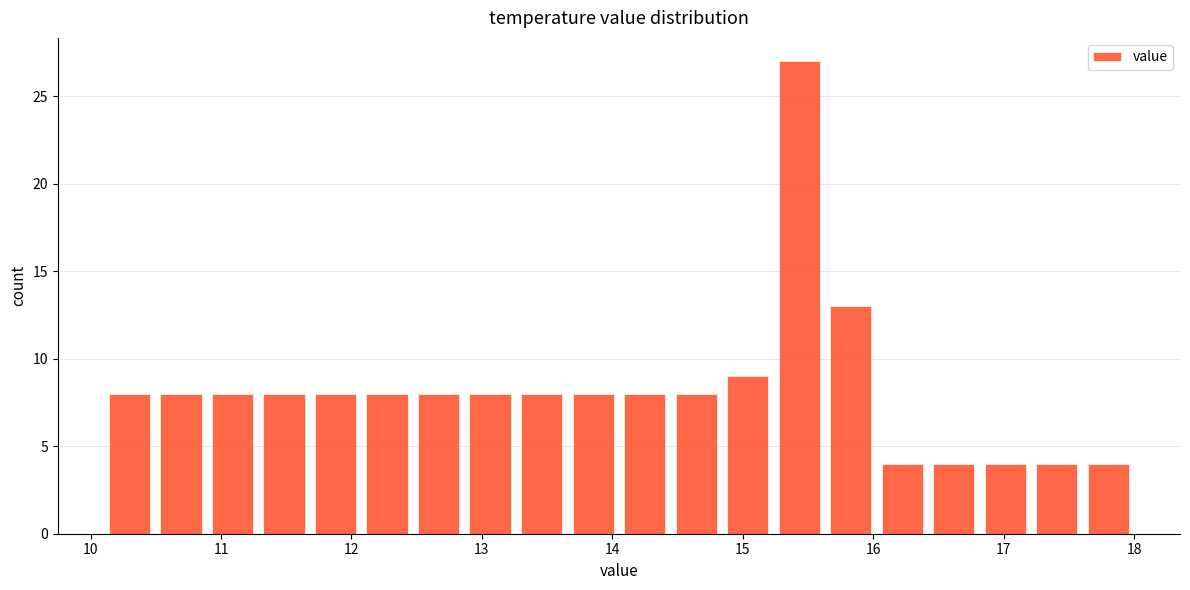

Read against the x-axis, roughly where is the centre of the tallest bar?

15.4